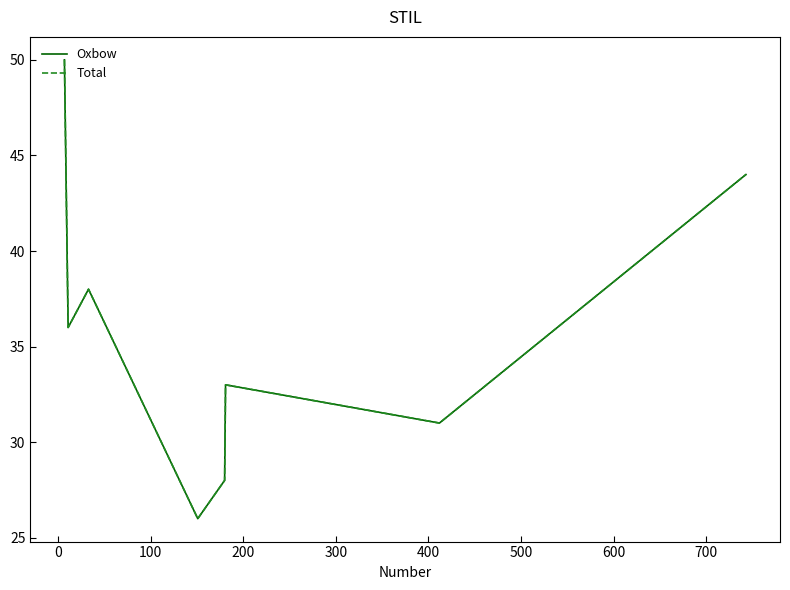

Does the chart display data point markers on the line(s)?

No